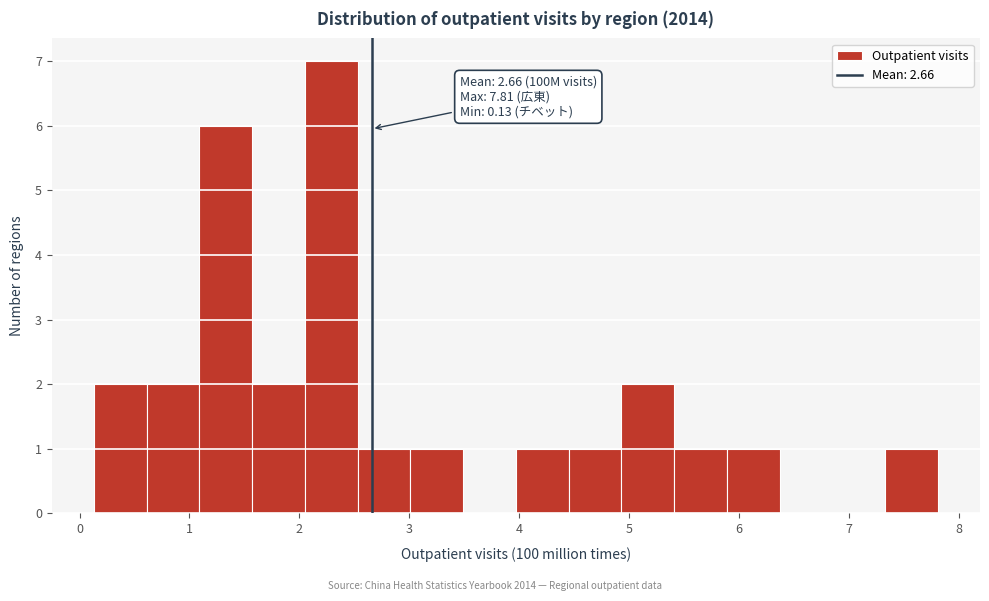

Which range on the x-axis has the tallest bar?

2.1 to 2.5